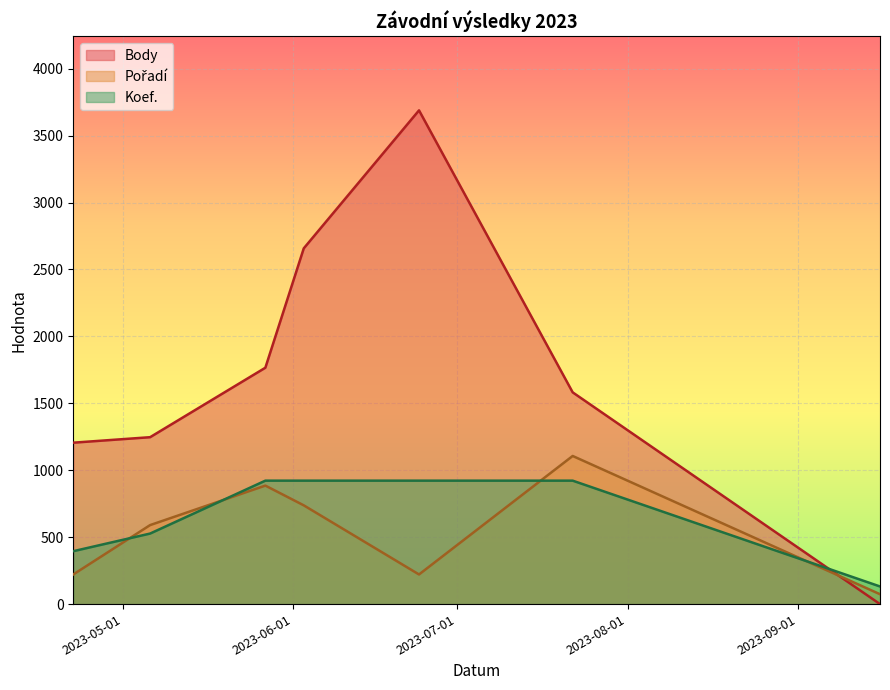

Where is Body nearest to the value 1844?

2023-05-27